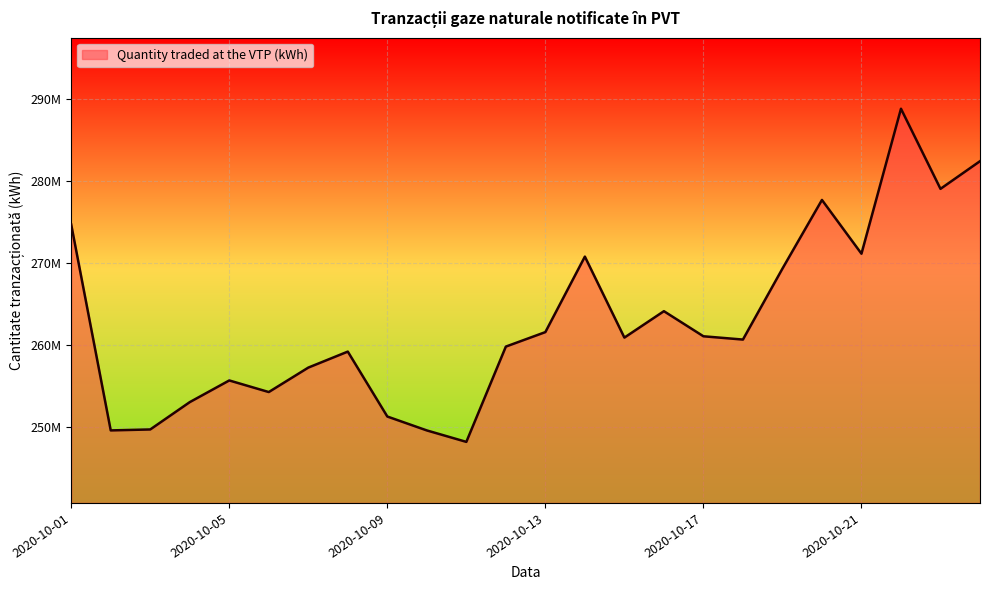

Does the chart display data point markers on the line(s)?

No